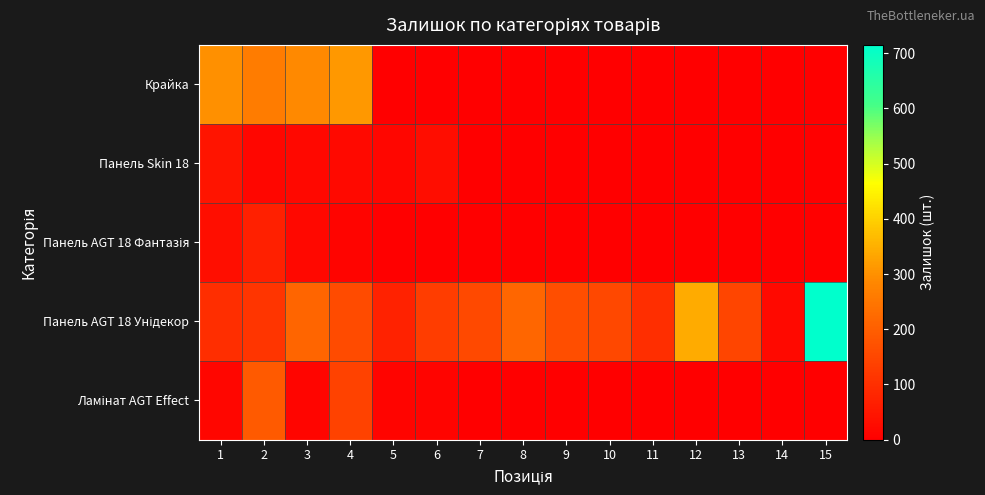

At 3, list the series in order from smallest to largest.

Ламінат AGT Effect, Панель AGT 18 Фантазія, Панель Skin 18, Панель AGT 18 Унідекор, Крайка